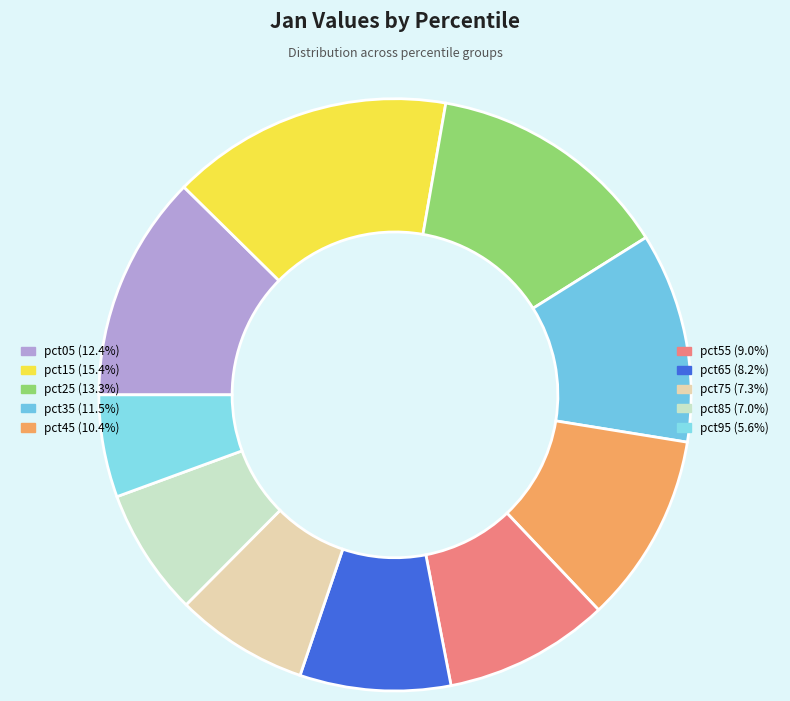

How many slices are in this pie chart?

10